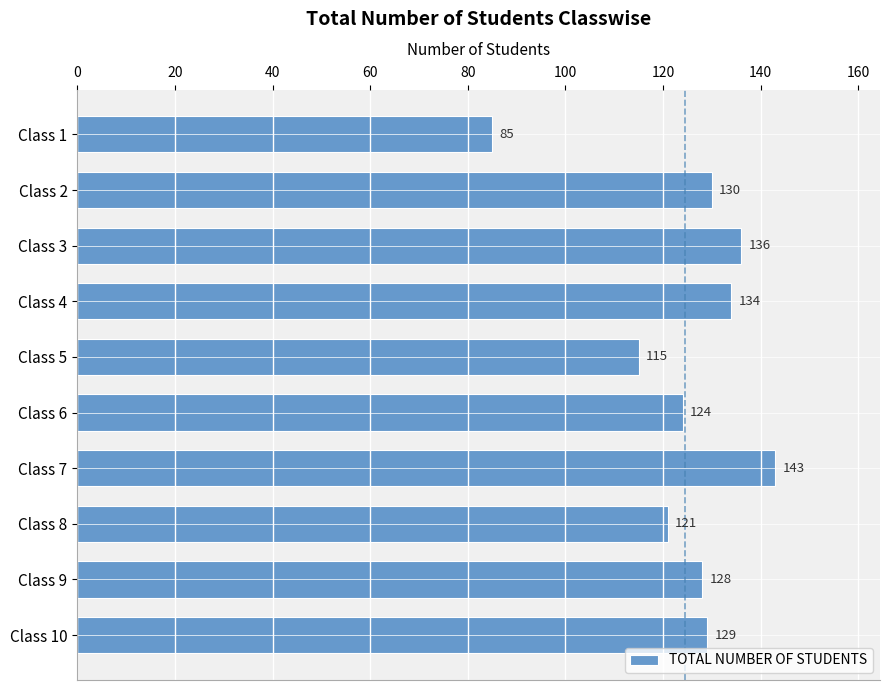

What is the value of the 9th bar from the top?

128